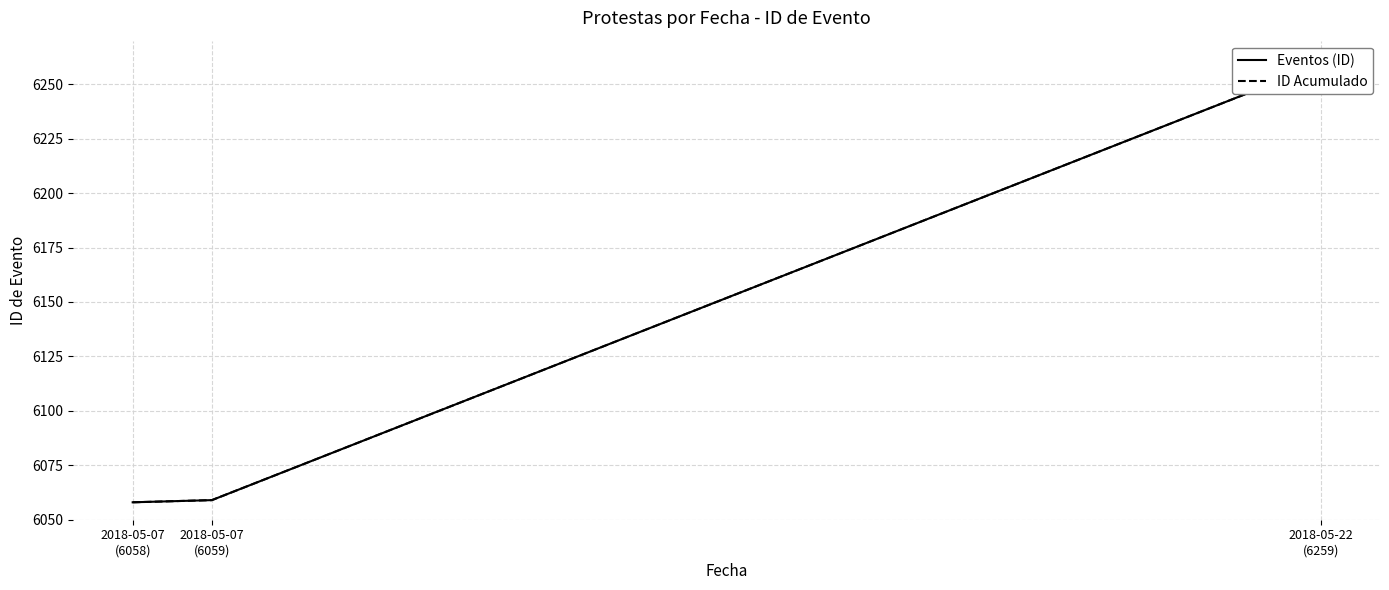

What is the maximum value shown in the chart?

6259